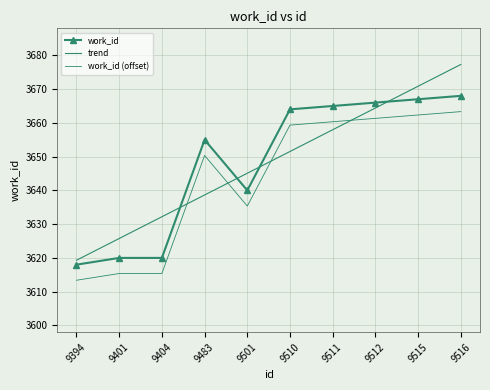

Is the value of work_id (offset) at 9510 greater than the value of trend at 9404?

Yes